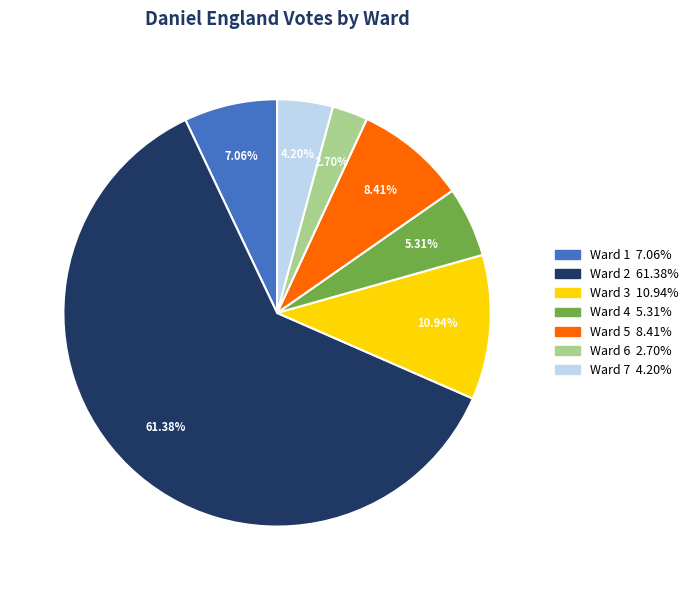

Does any single category account for the majority?

Yes